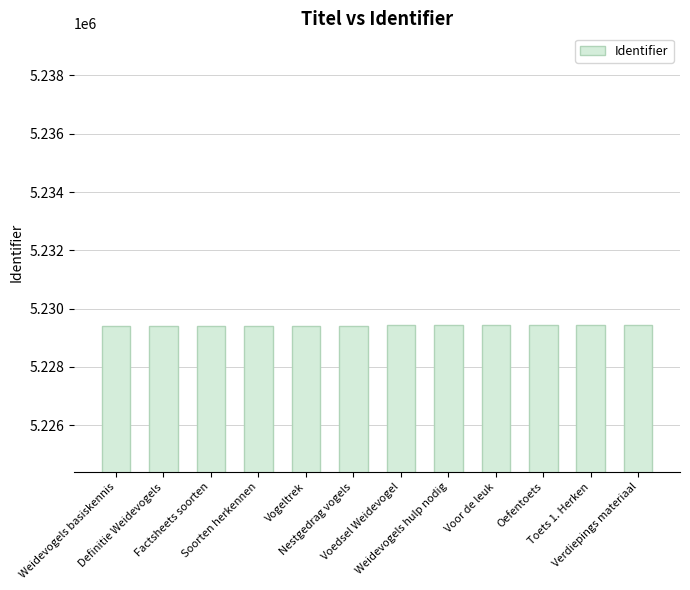

What is the sum of all values?

62753084